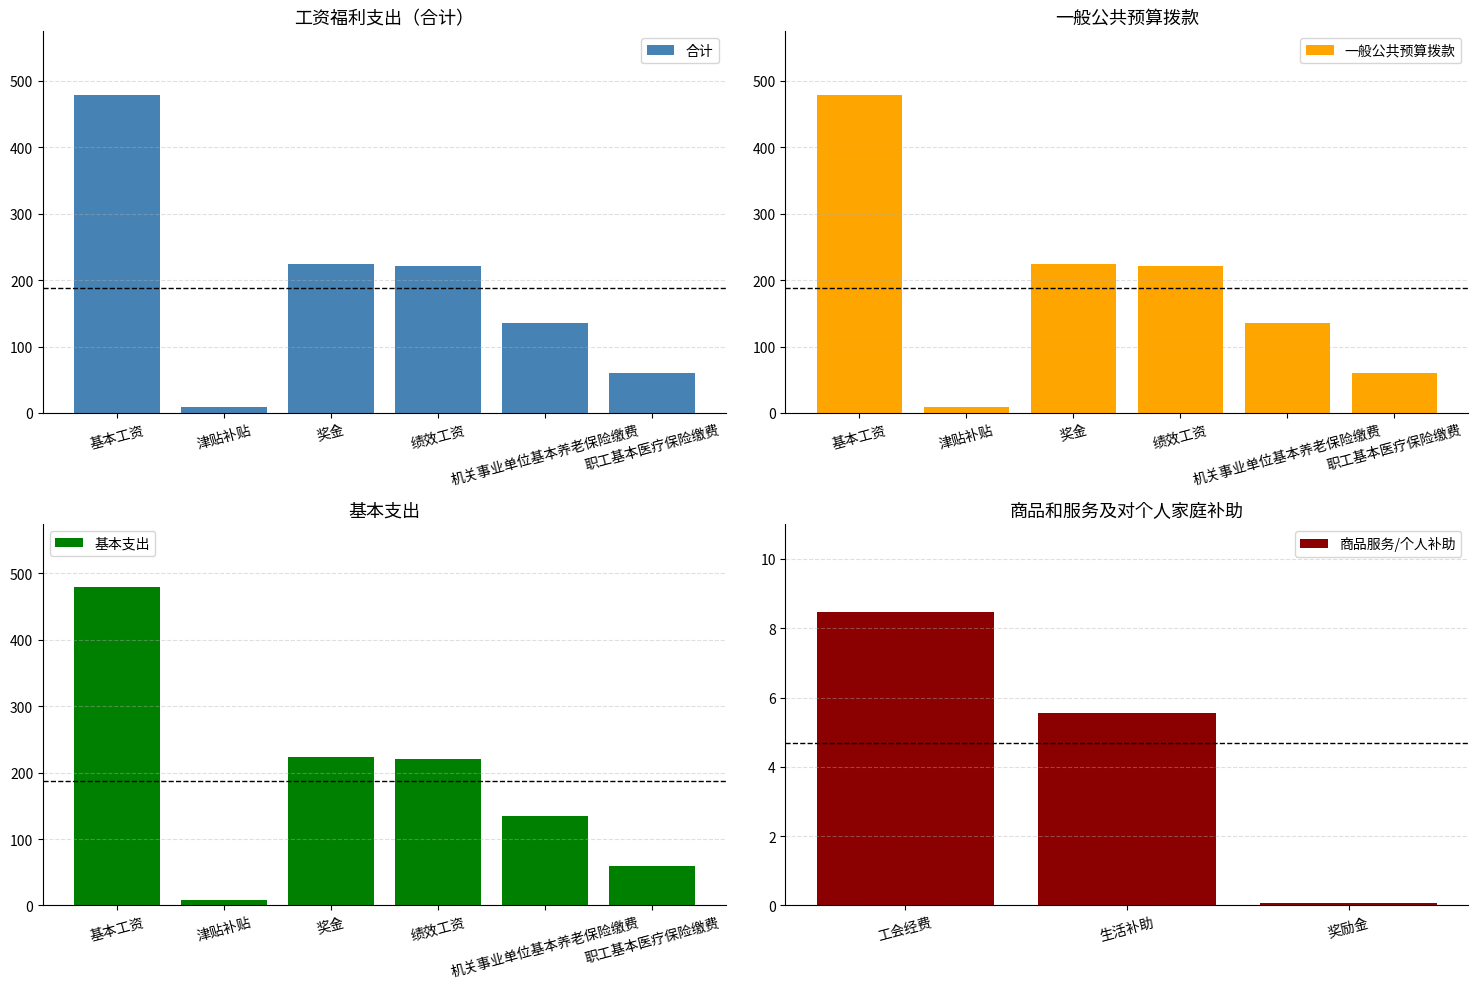

Are the bars grouped side by side (vs. stacked)?

Yes